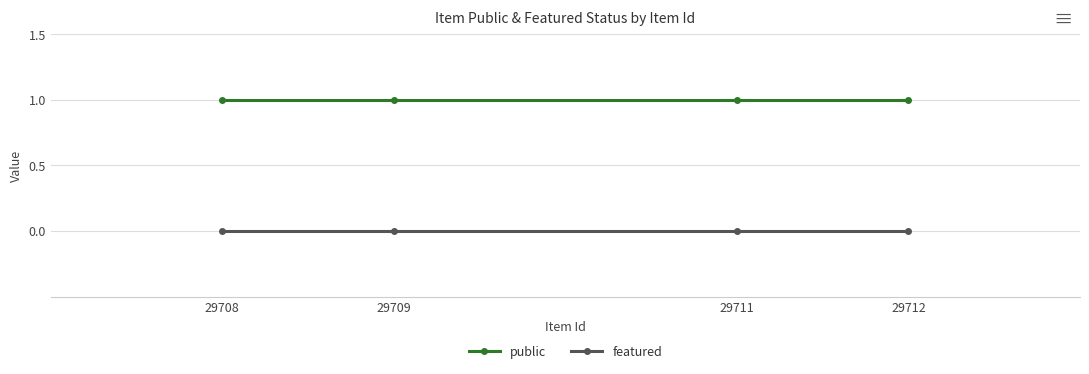

The featured series shows 0 at 29708. True or false?

True